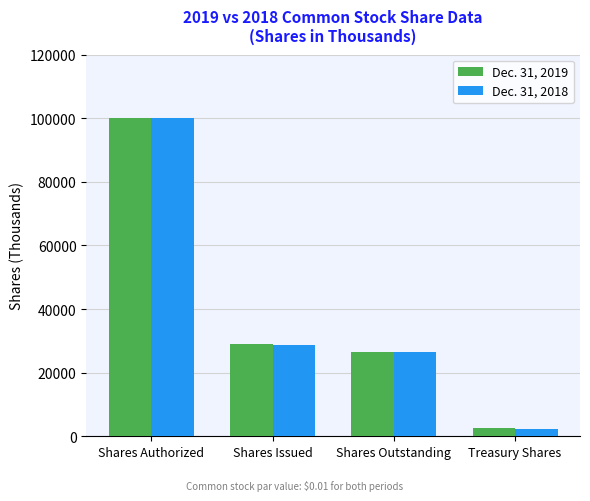

What is the approximate value of Dec. 31, 2018 at Treasury Shares, to the nearest 10?

2390